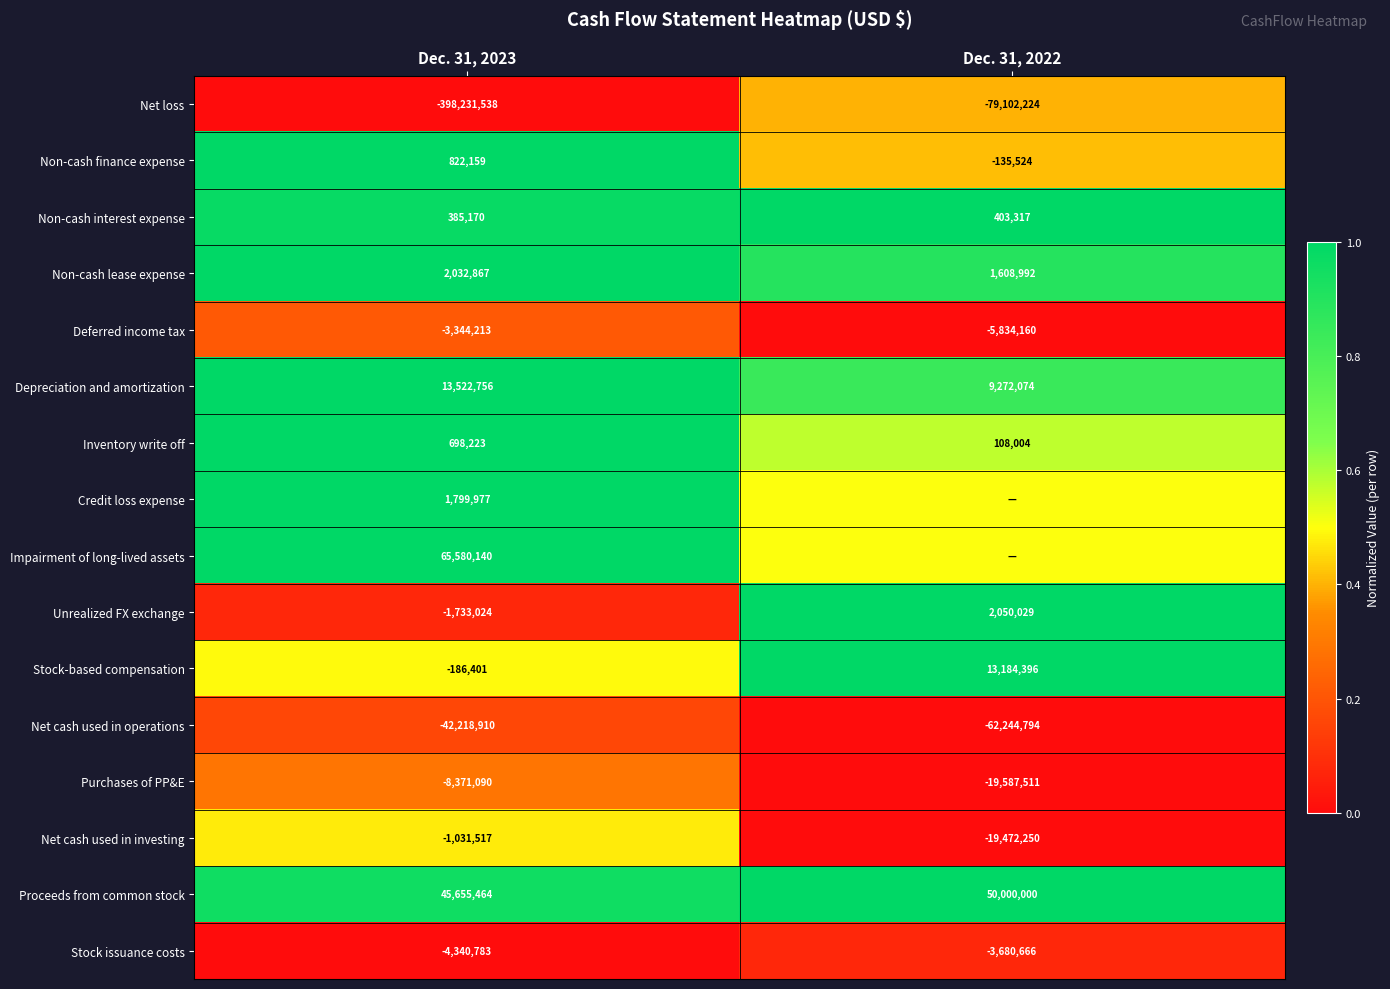

Is the value of Non-cash lease expense at Dec. 31, 2022 greater than the value of Inventory write off at Dec. 31, 2022?

Yes